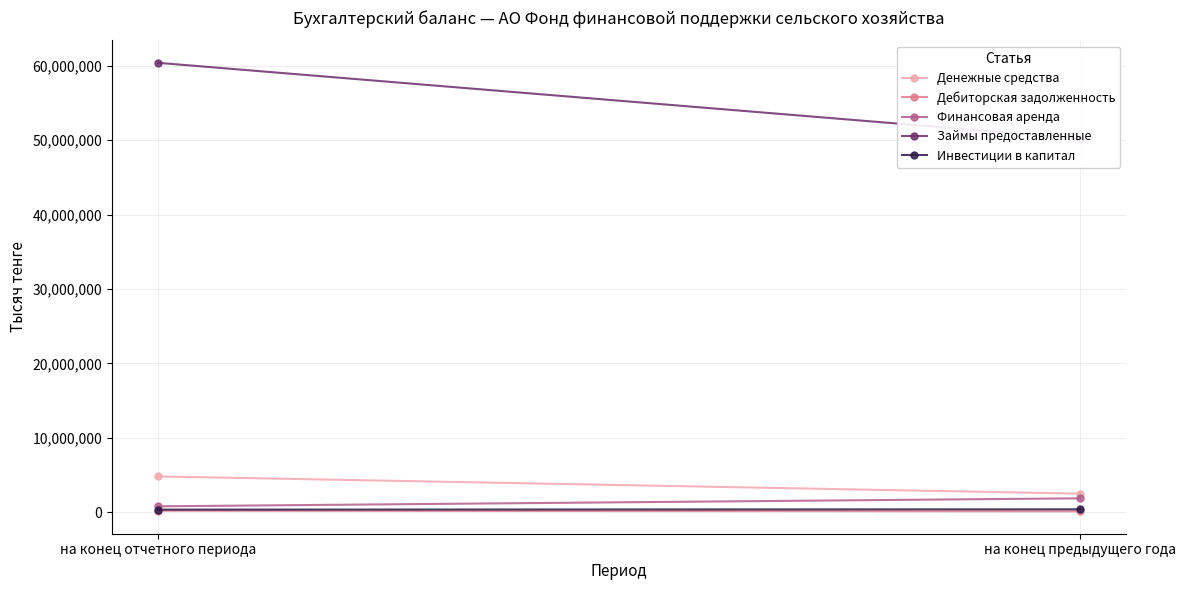

What is the minimum value shown in the chart?

117217